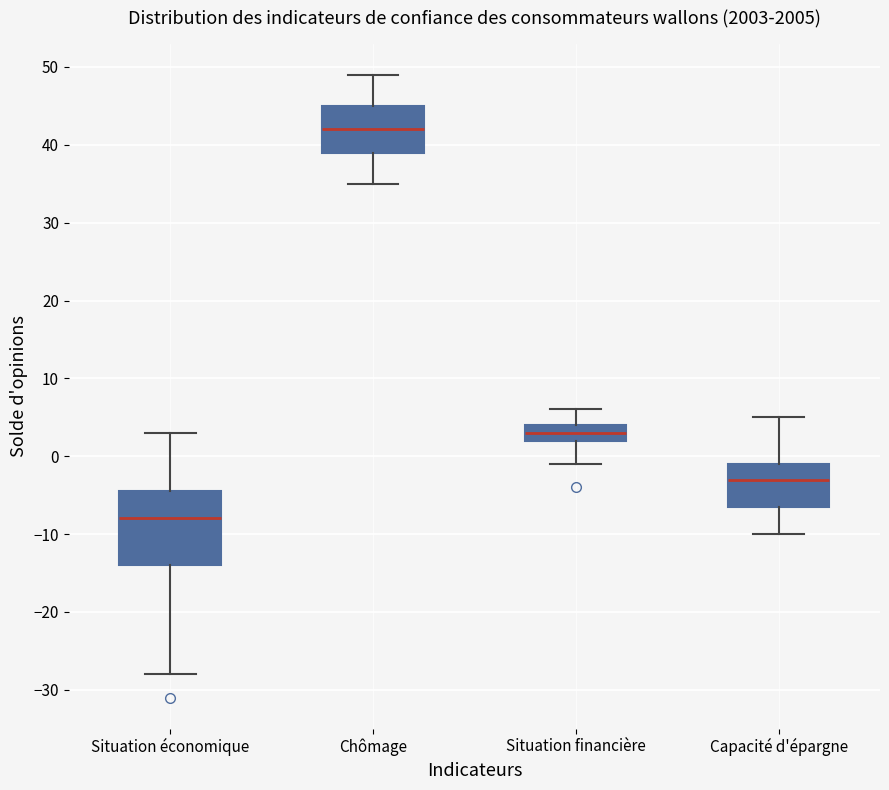

Reading left to right, transcribe this box plot: for each box, give where its median line is, the range the box spans, and where its two whiskers end, as read against the y-axis. The values are not printed on the chart, so give them approximately, as read against the axis.

Situation économique: median -8, box -14 to -4, whiskers -28 to 3
Chômage: median 42, box 39 to 45, whiskers 35 to 49
Situation financière: median 3, box 2 to 4, whiskers -1 to 6
Capacité d'épargne: median -3, box -6 to -1, whiskers -10 to 5